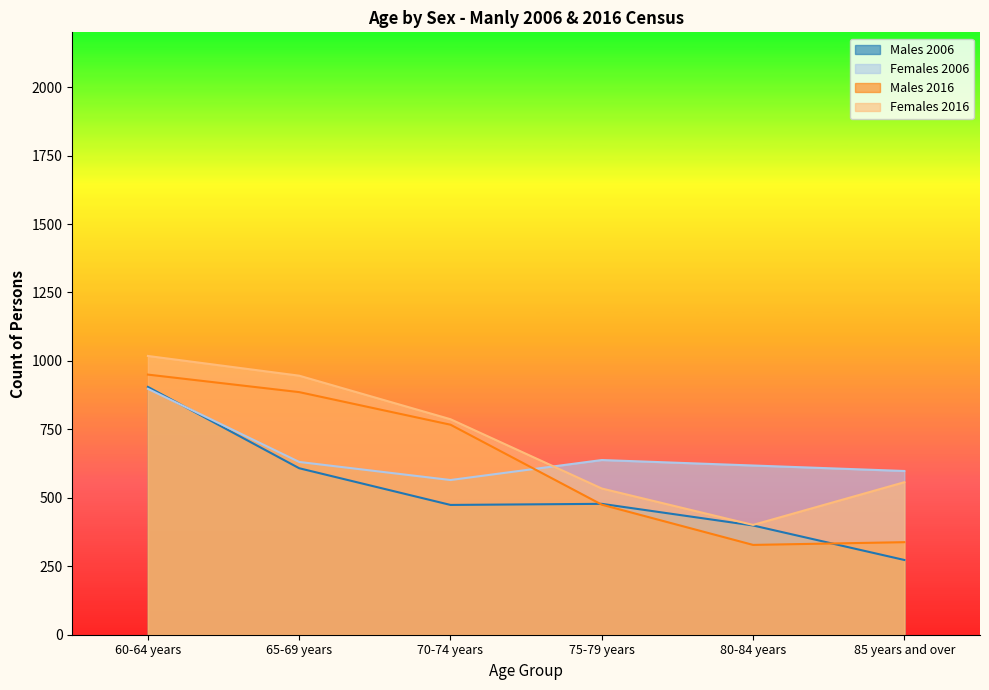

List the series in order of their peak value, lowest first.

Females 2006, Males 2006, Males 2016, Females 2016